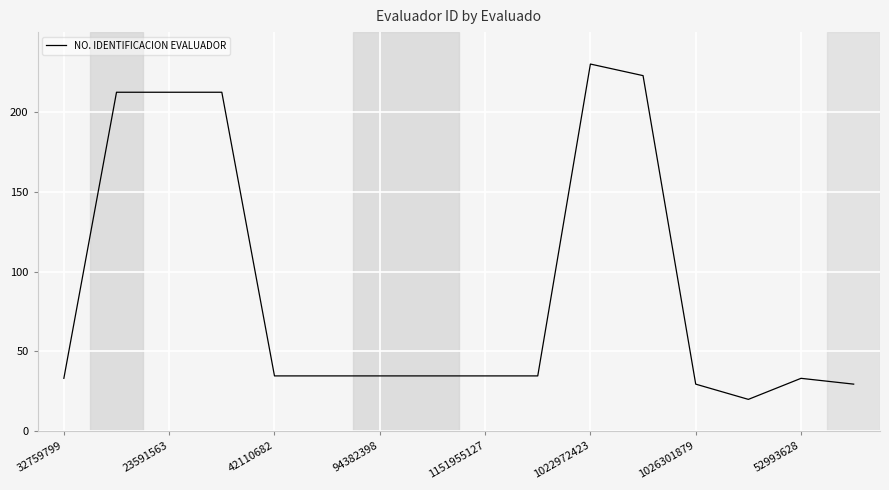

True or false: the data has more than 1 interior local peaks.

True